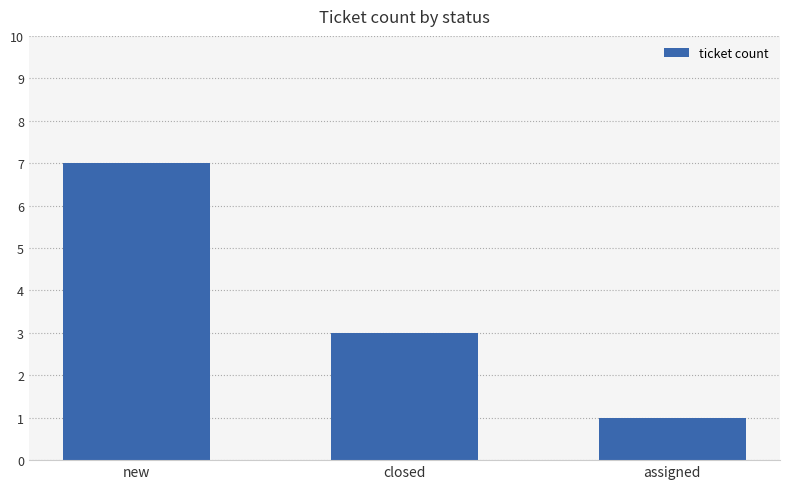

The chart shows a value of 5 at closed. True or false?

False